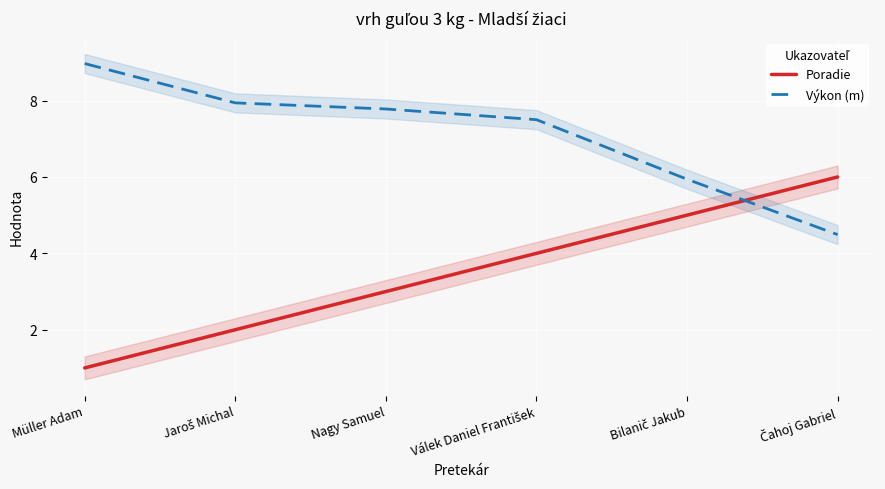

At which category is the sum across all series the highest?

Válek Daniel František